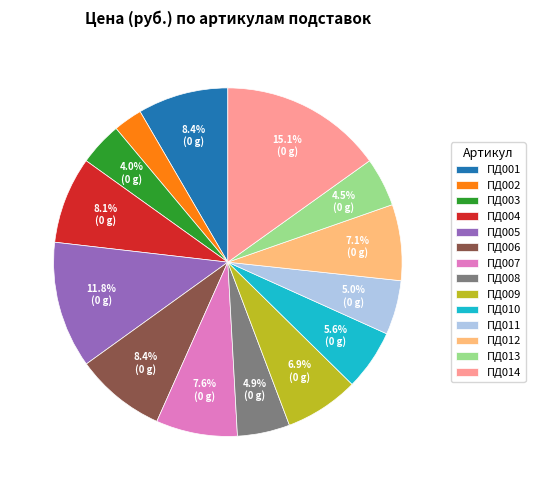

Which slice is the smallest?

ПД002